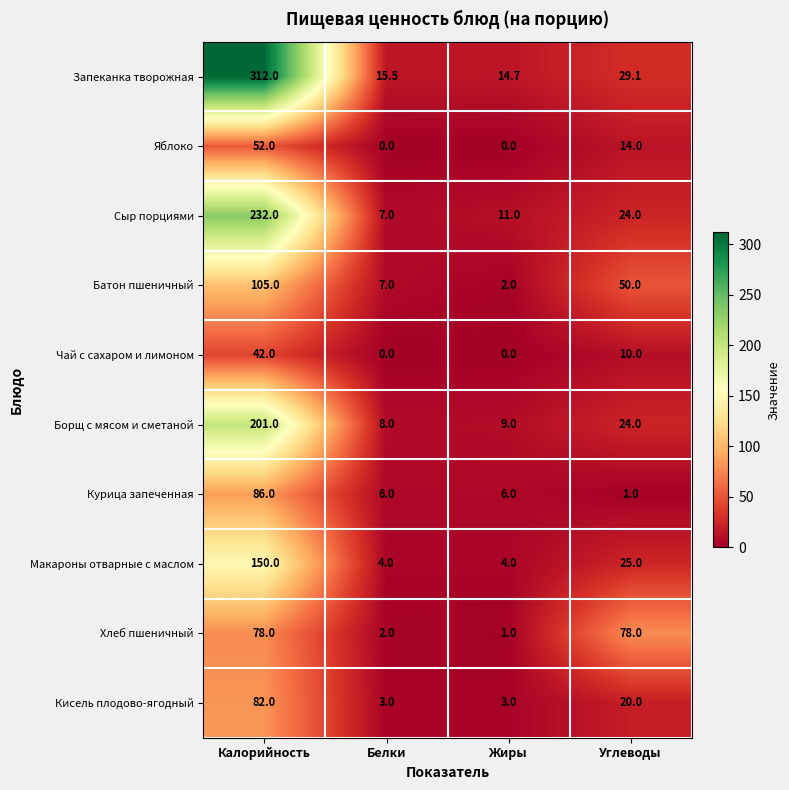

What is the average value of the Борщ с мясом и сметаной series?

60.5